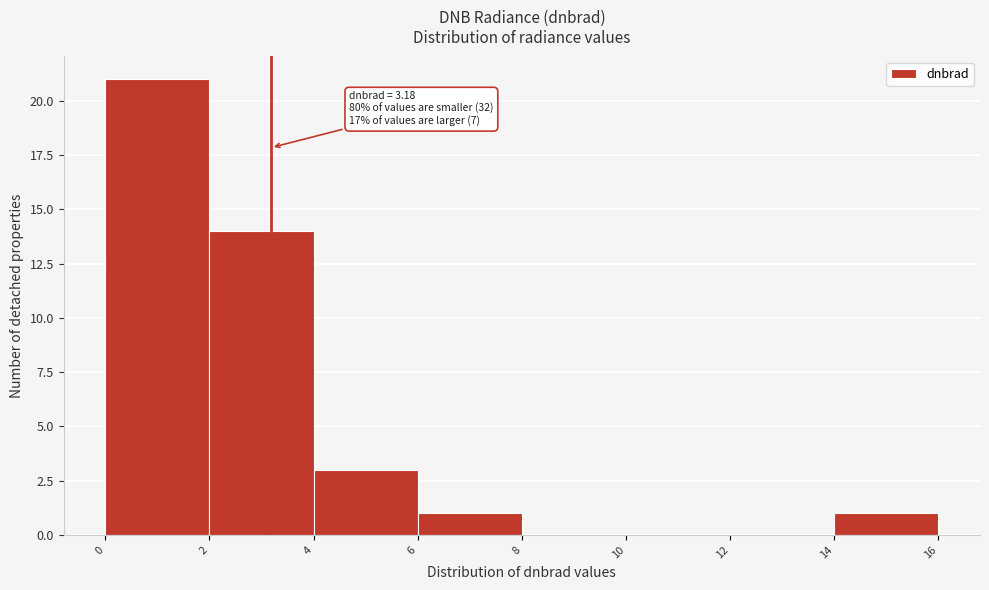

Which range on the x-axis has the tallest bar?

0 to 2